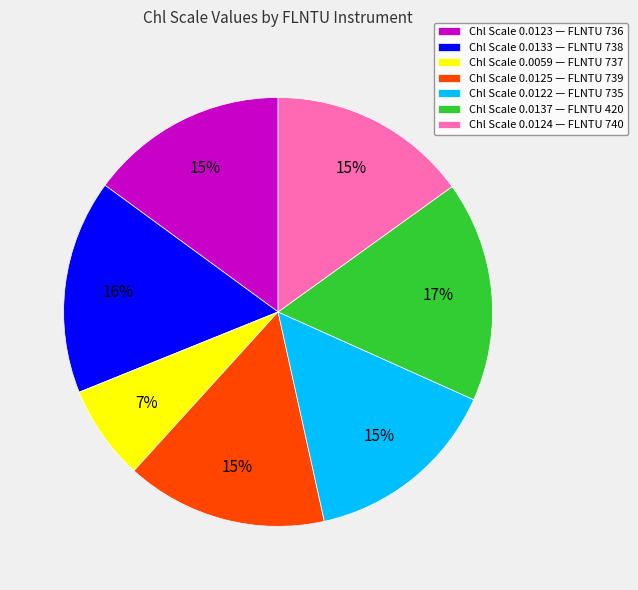

To the nearest percent, what is the combined percentage of Chl Scale 0.0124 — FLNTU 740 and Chl Scale 0.0123 — FLNTU 736?

30%